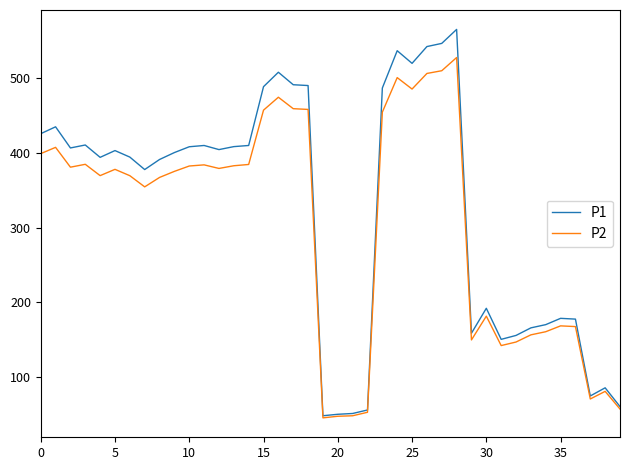

What is the greatest value displayed?

565.5